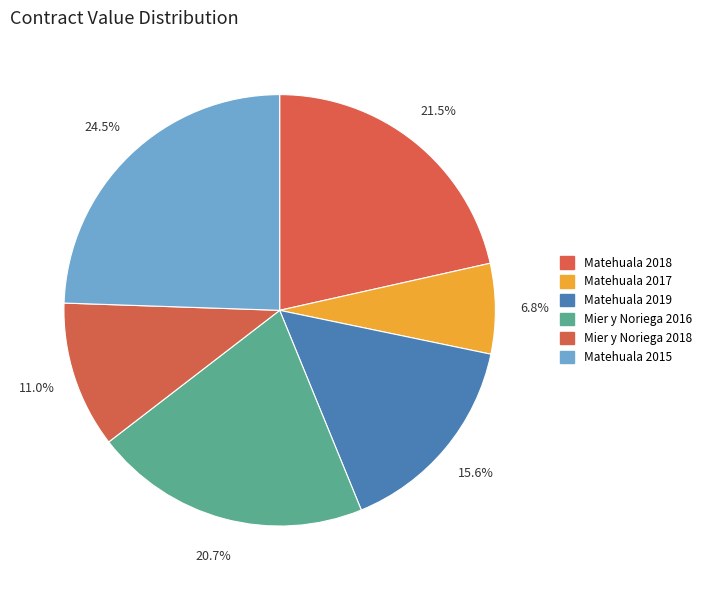

To the nearest percent, what is the difference between the largest and smallest slice percentages?

18%